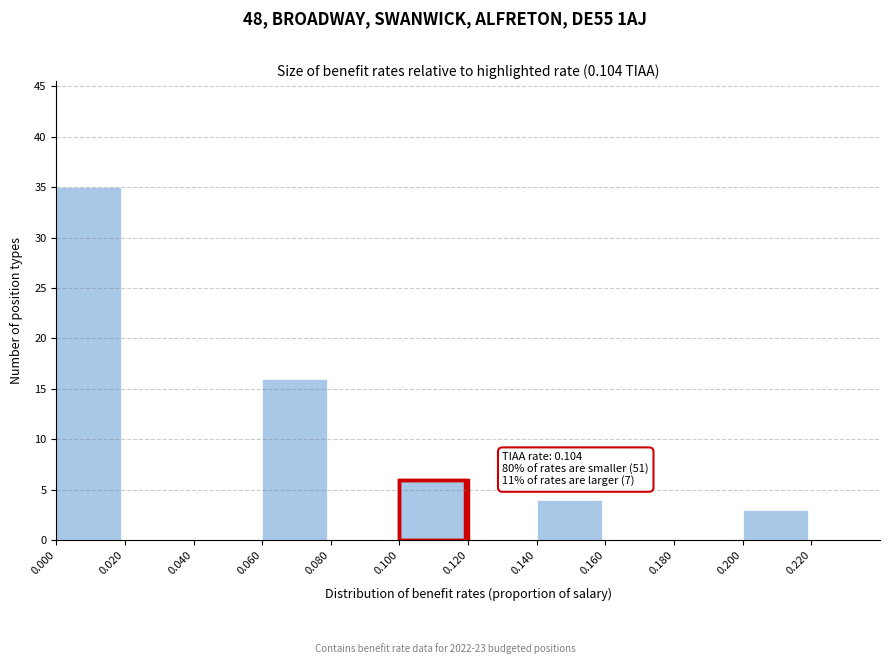

Over which range of the x-axis is the bar tallest?

0.00 to 0.02